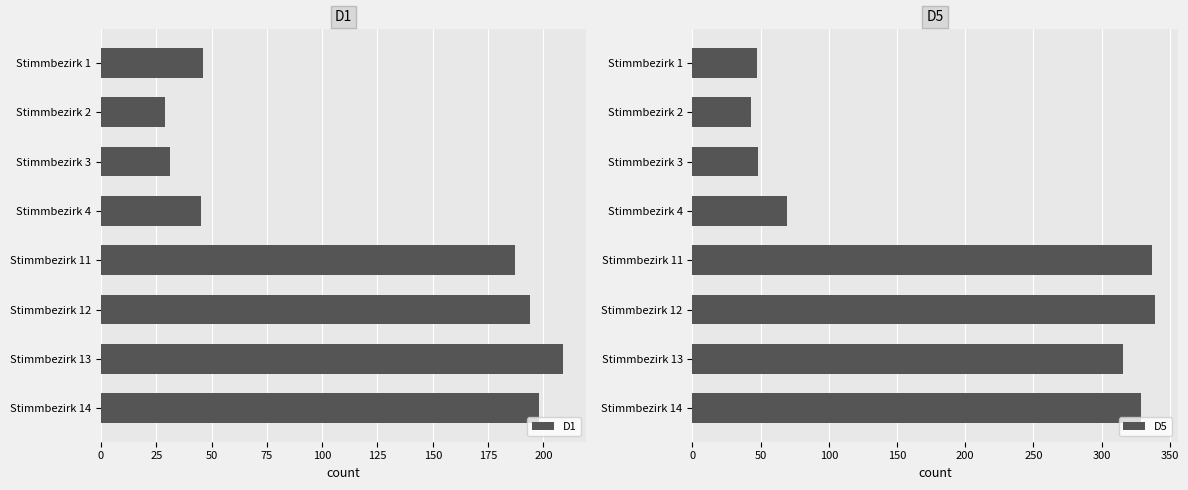

What is the value of the D1 bar at the 5th from the left?

187